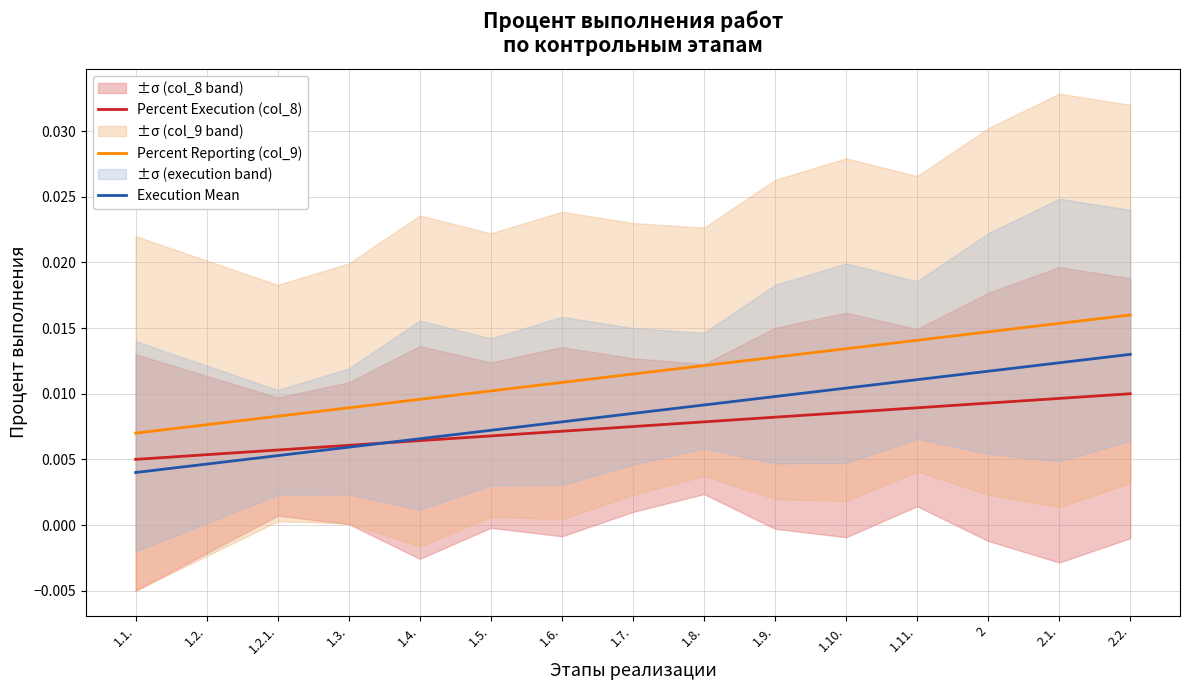

At which label is Percent Execution (col_8) closest to 0?

1.1.